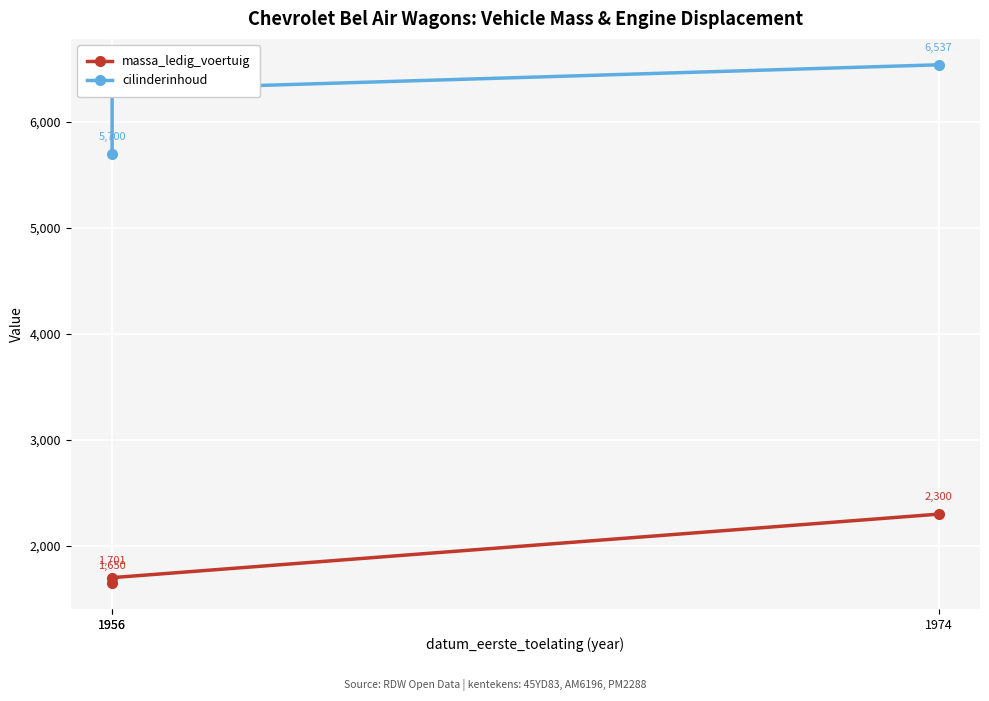

Reading right to left, extract all data points from this chart.

massa_ledig_voertuig: 2300	1701	1650
cilinderinhoud: 6537	6300	5700